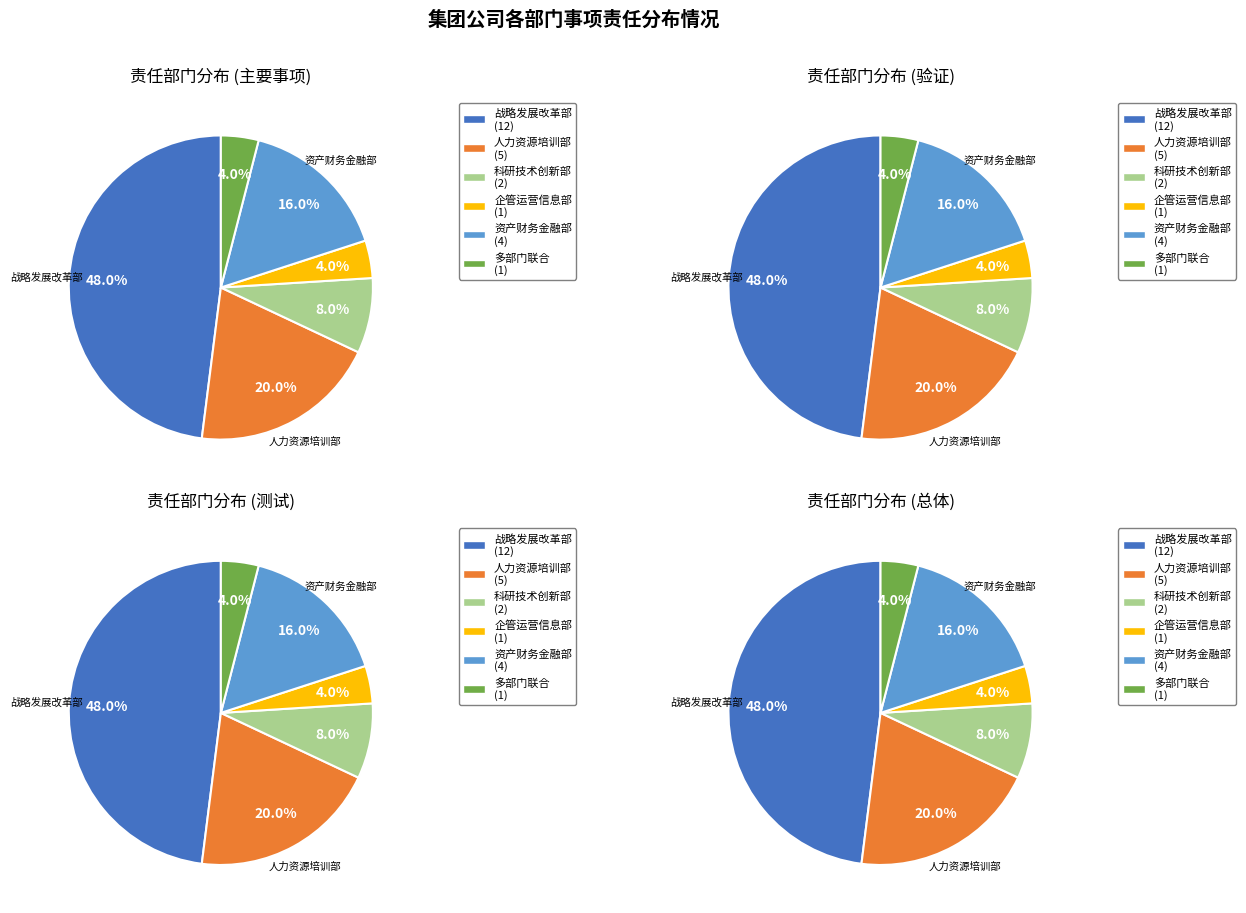

Combined, what portion of the pie is 人力资源培训部 and 企管运营信息部?

24.0%